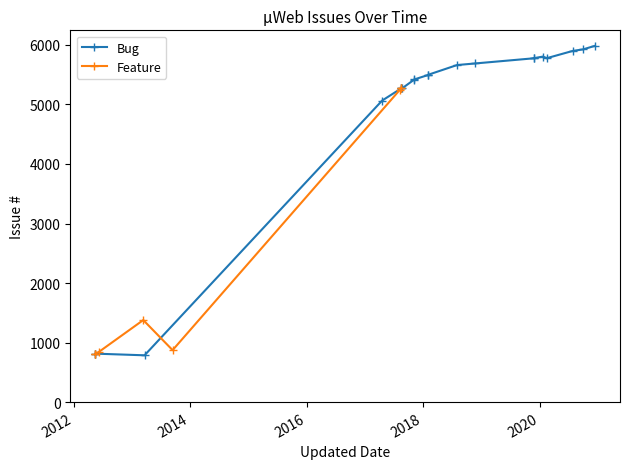

Rank the series at 18 from highest to lowest value.

Bug, Feature